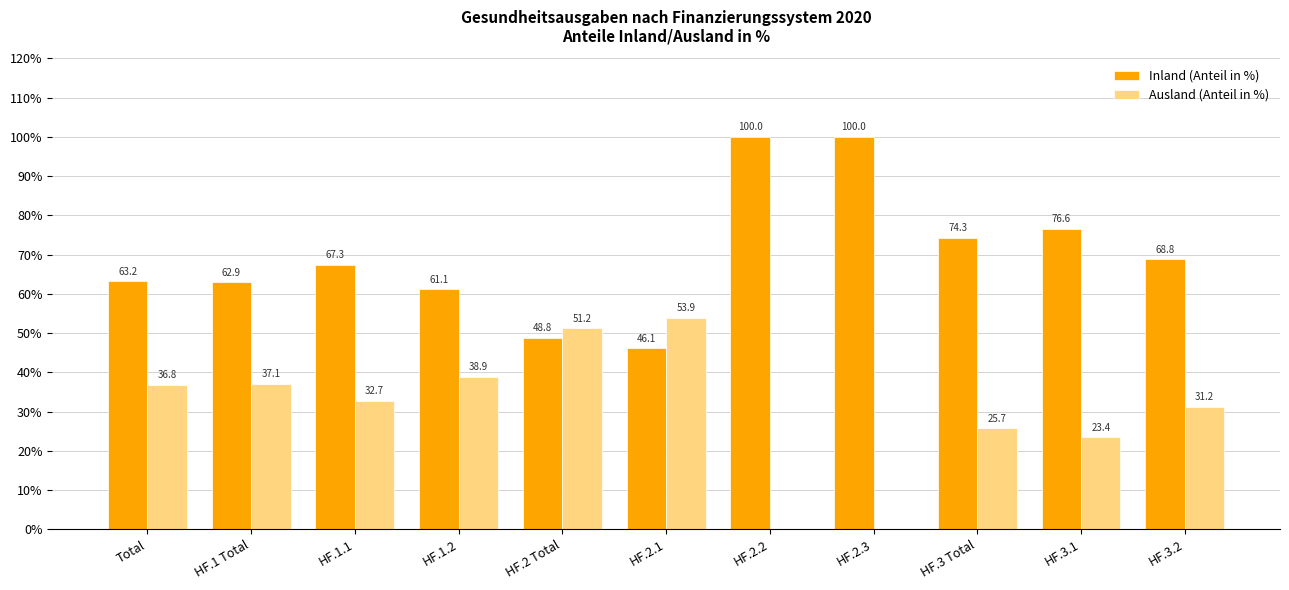

Reading right to left, what are all the values shown in this chart?

Inland (Anteil in %): 68.8	76.6	74.3	100.0	100.0	46.1	48.8	61.1	67.3	62.9	63.2
Ausland (Anteil in %): 31.2	23.4	25.7	0.0	0.0	53.9	51.2	38.9	32.7	37.1	36.8